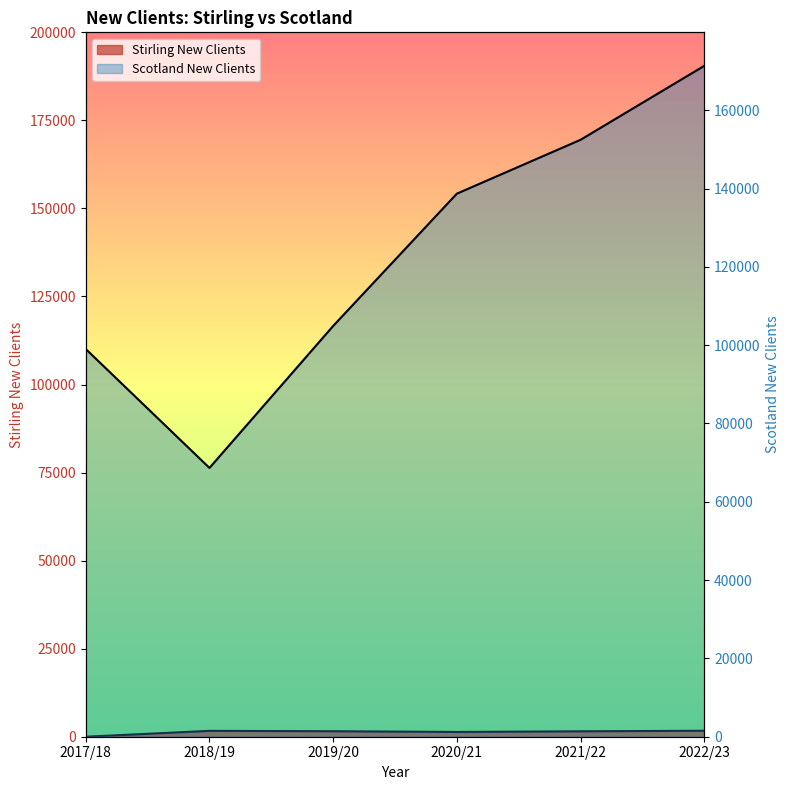

What position from the left is 2018/19?

2